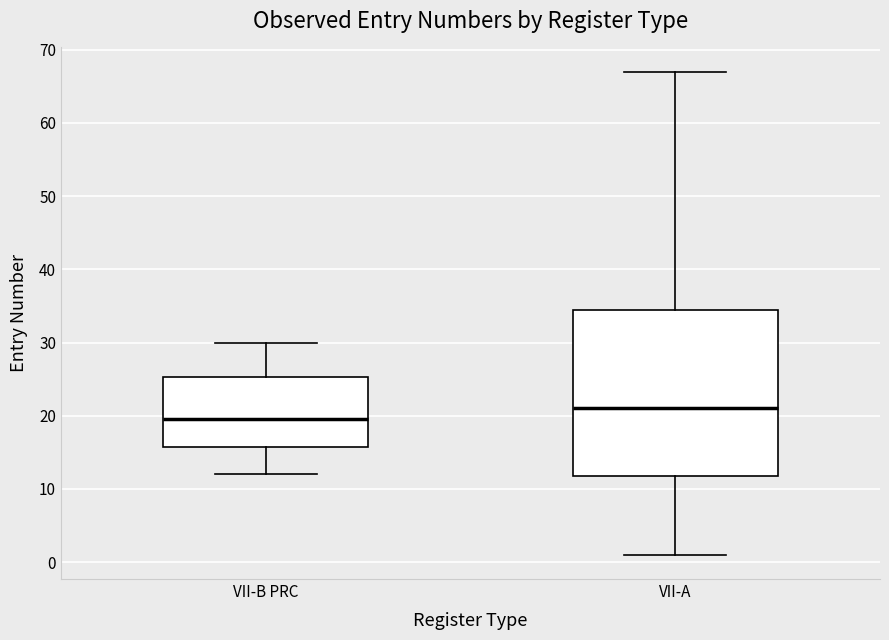

Where is the lower edge of the box for VII-B PRC on the y-axis? The values are not printed on the chart, so give them approximately, as read against the axis.

16